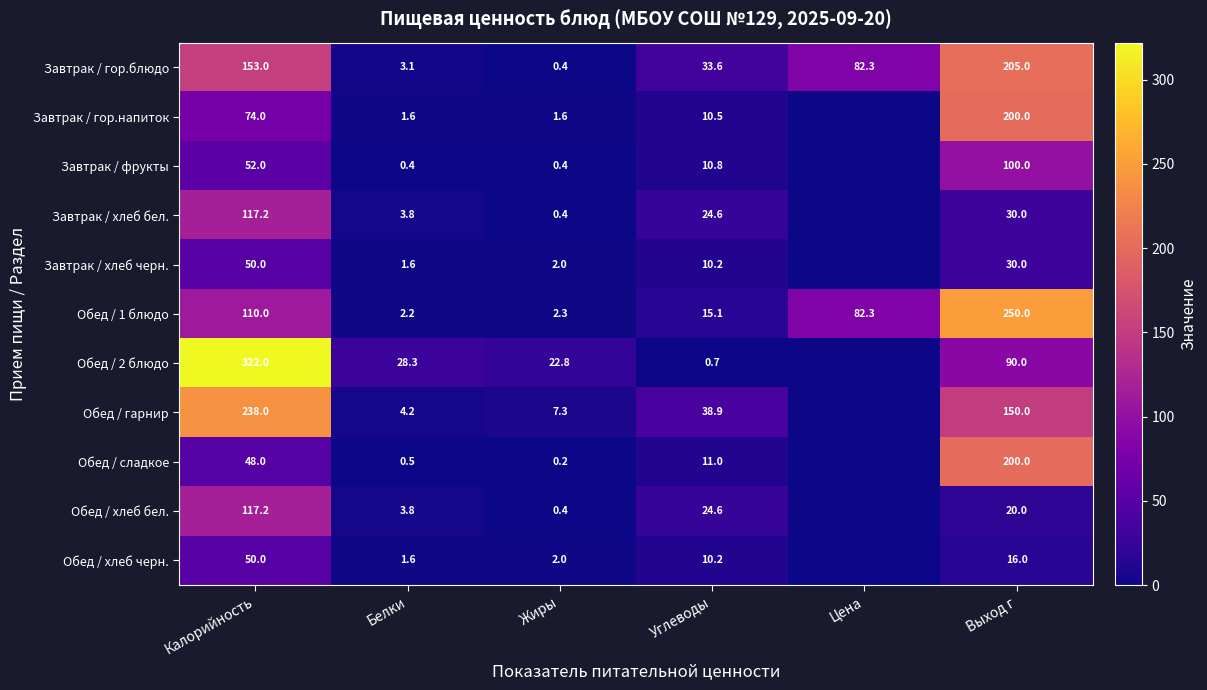

At how many categories does at least one series exceed 55?

3